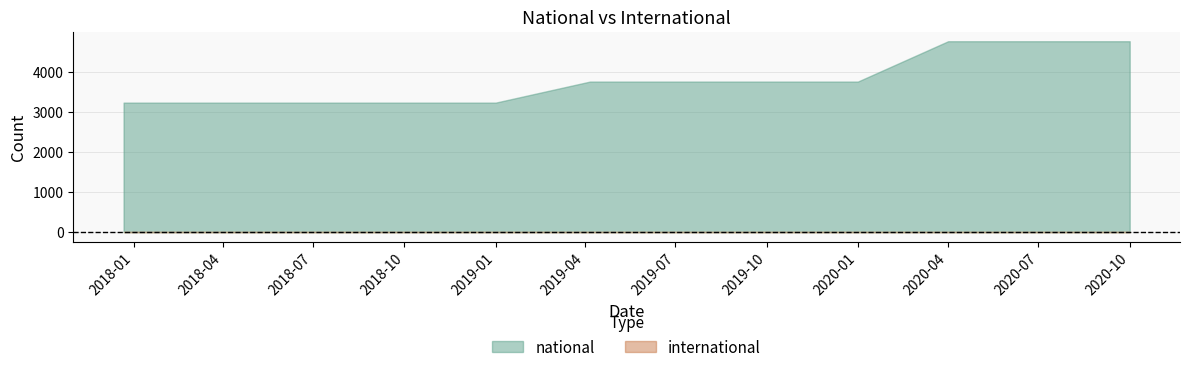

What is the label of the 8th point from the right?

2019-01-01